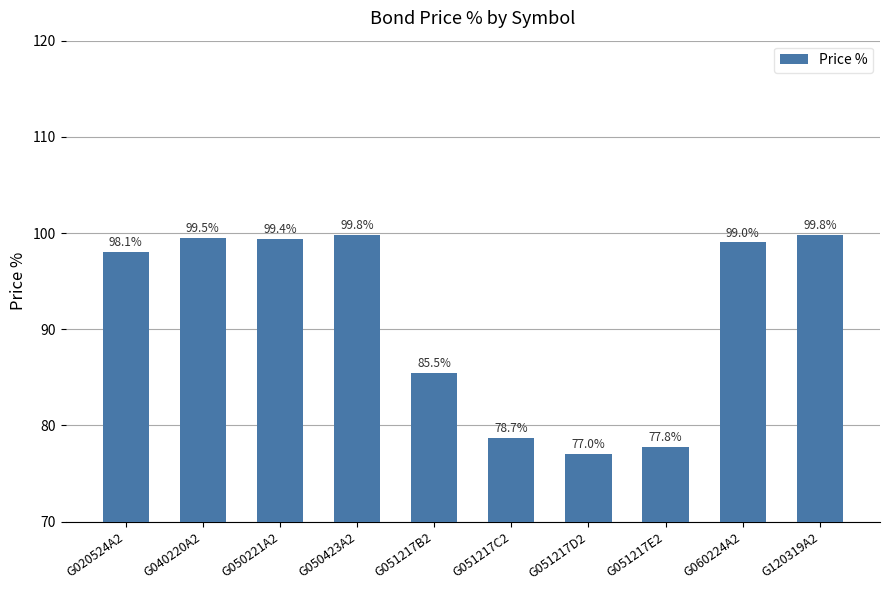

What is the ratio of the value at G120319A2 to the value at G050221A2?

1.0